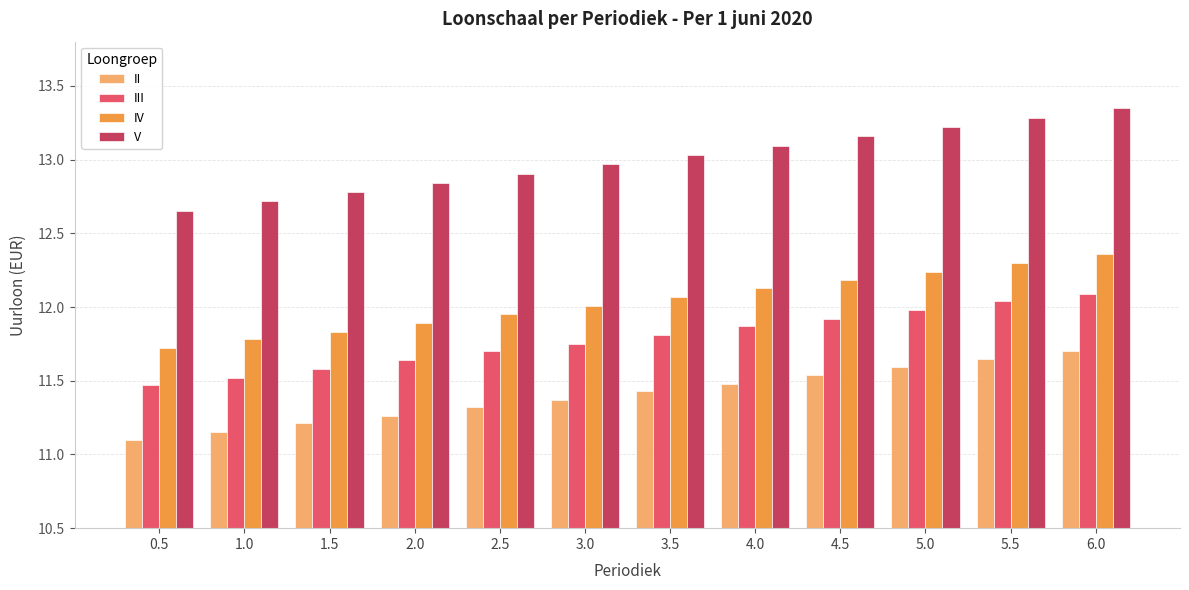

What is the sum of the IV values at 1.5 and 4.0?

24.0